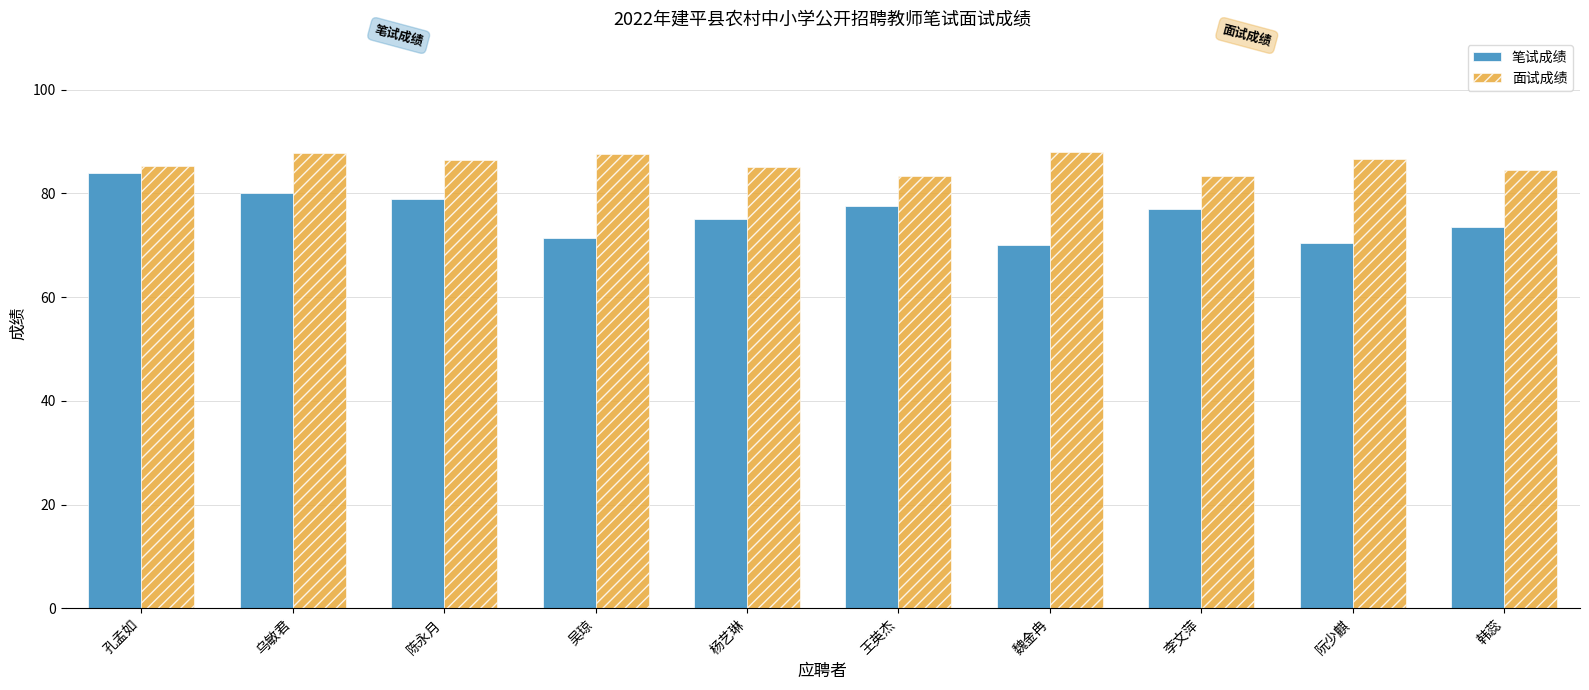

What is the value of the 面试成绩 bar at the 1st from the left?

85.3